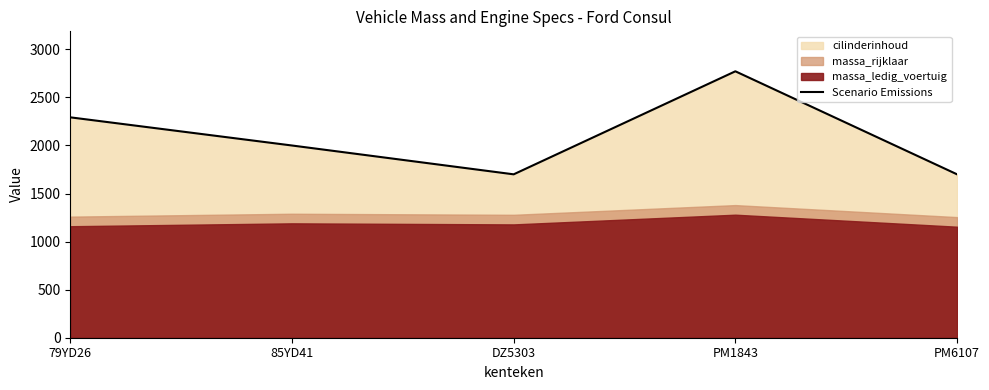

How many points are higher than both their immediate neighbors (excluding endpoints)?

1